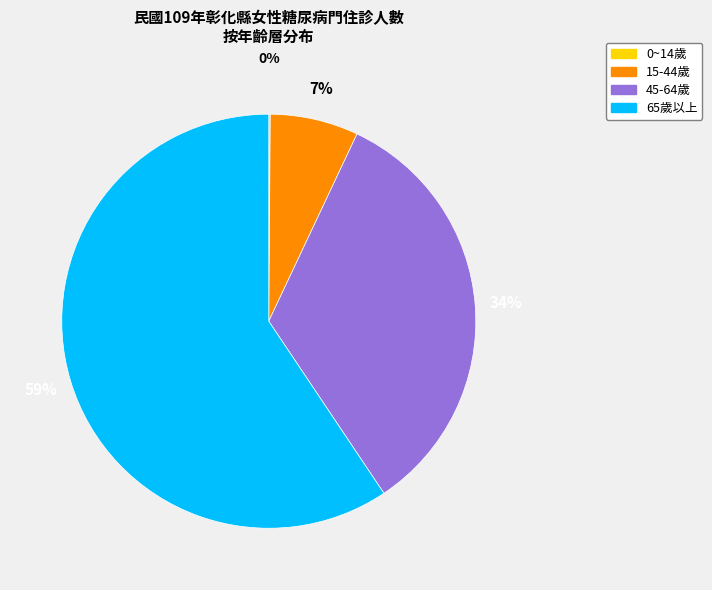

What is the largest slice in the pie chart?

65歲以上